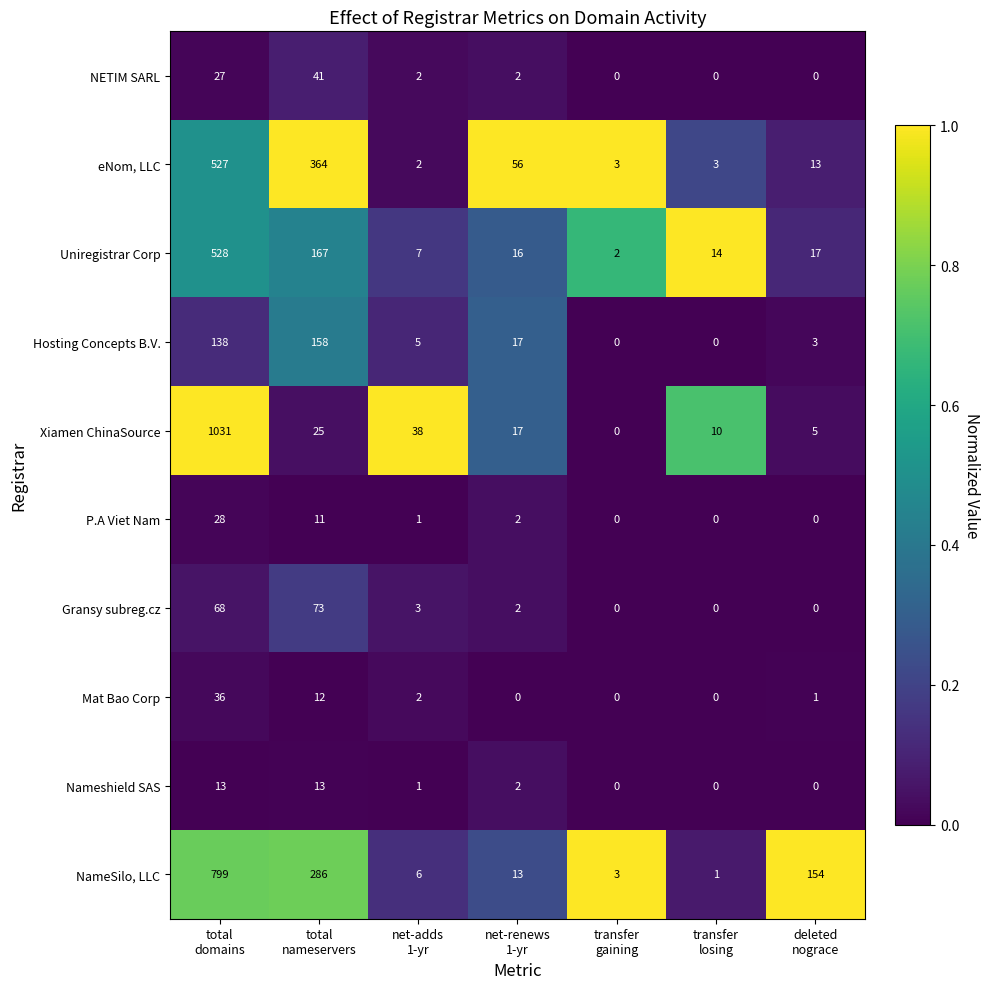

What is the difference between the second highest and minimum values in the NameSilo, LLC series?

285